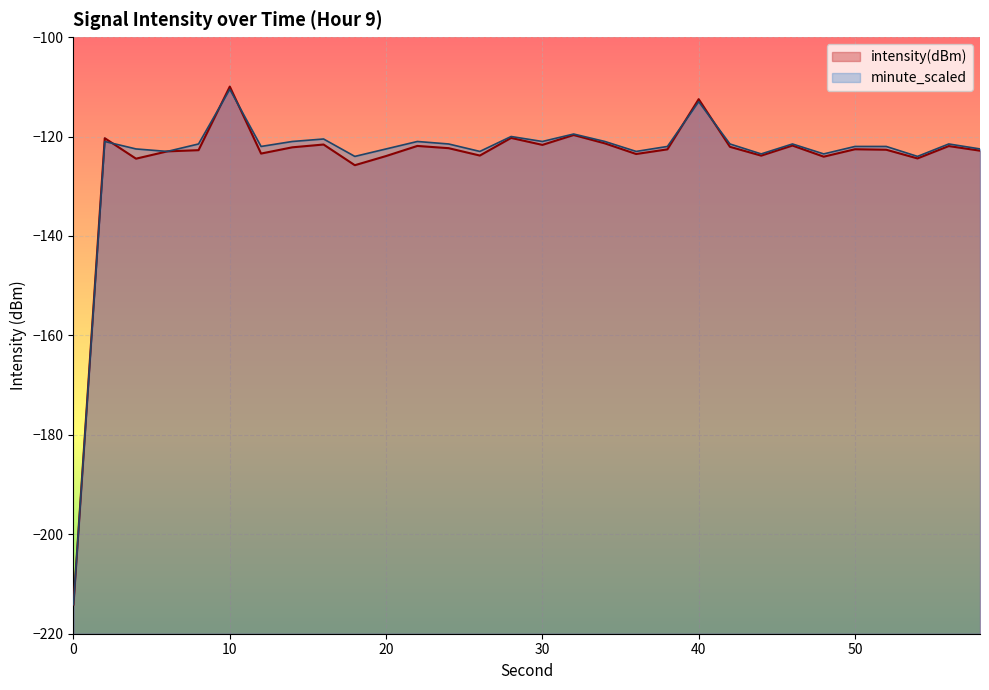

What is the difference between the maximum and minimum values in the minute_scaled series?

103.6